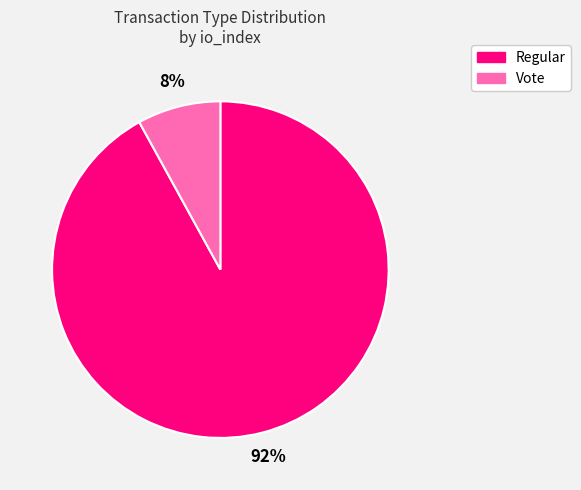

What is the largest slice in the pie chart?

Regular